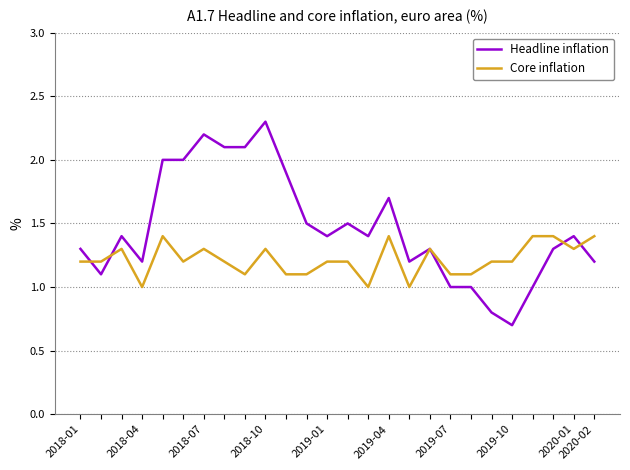

Rank the series by their average value, from highest to lowest.

Headline inflation, Core inflation